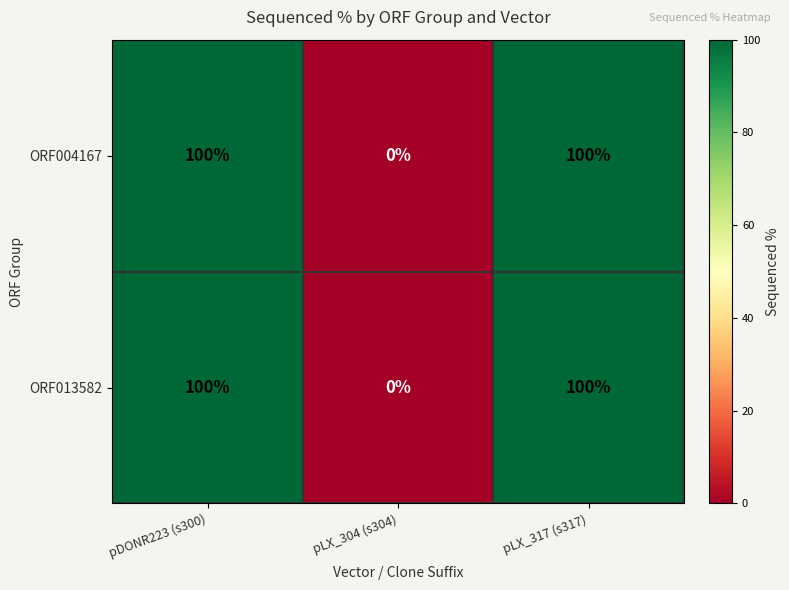

What is the total value across all series at pDONR223 (s300)?

200